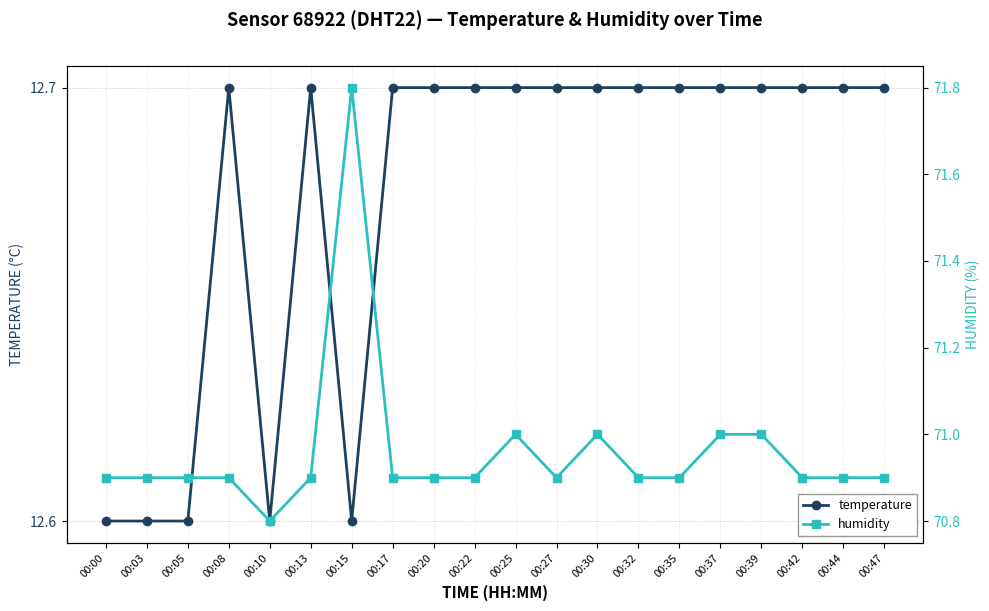

At which category is the sum across all series the highest?

00:15